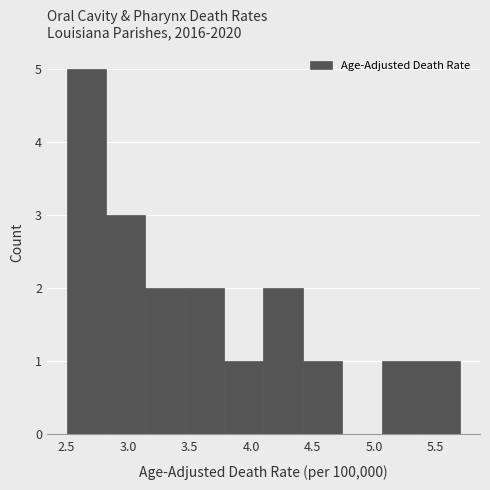

Which range on the x-axis has the tallest bar?

2.50 to 2.82